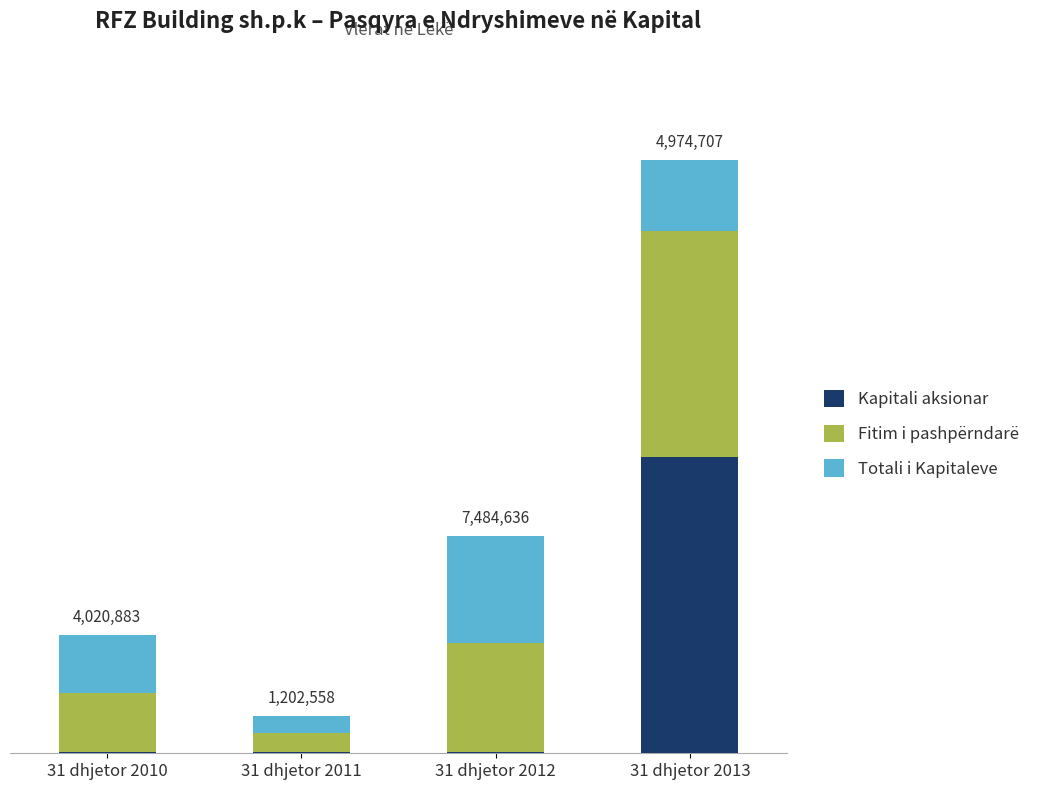

At 31 dhjetor 2012, list the series in order from smallest to largest.

Kapitali aksionar, Totali i Kapitaleve, Fitim i pashpërndarë